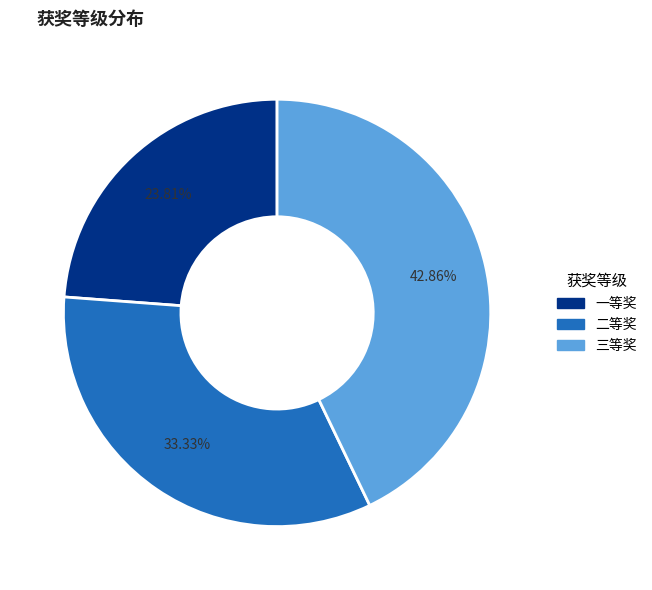

Between 三等奖 and 一等奖, which is larger?

三等奖